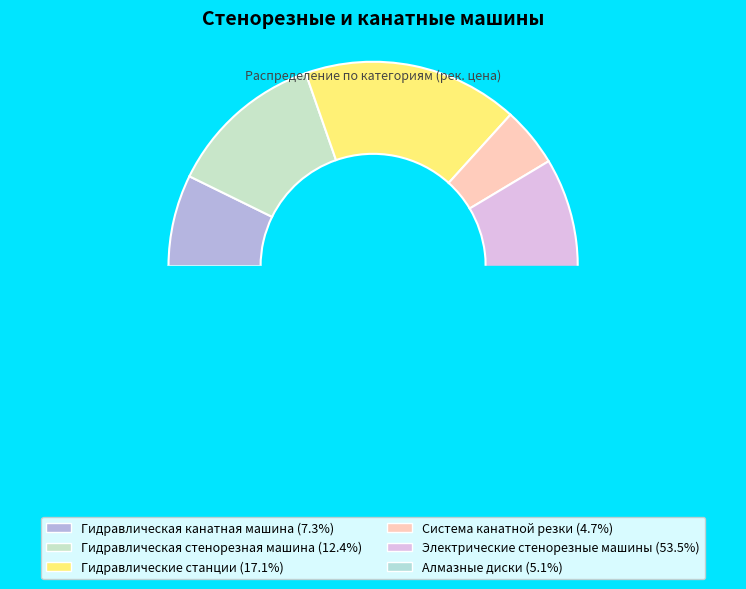

Combined, what portion of the pie is Электрические стенорезные машины and Алмазные диски?

58.6%